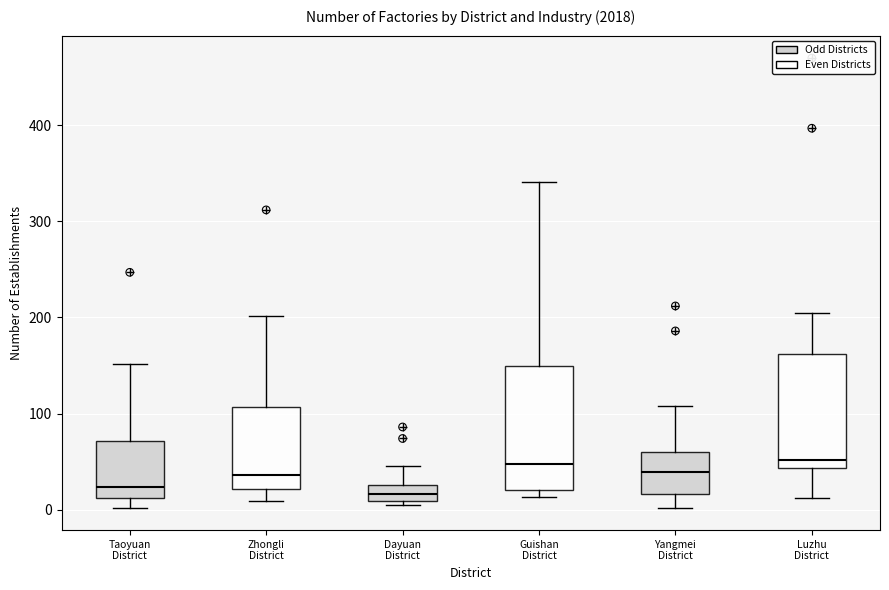

Where is the lower edge of the box for Dayuan District on the y-axis? The values are not printed on the chart, so give them approximately, as read against the axis.

10